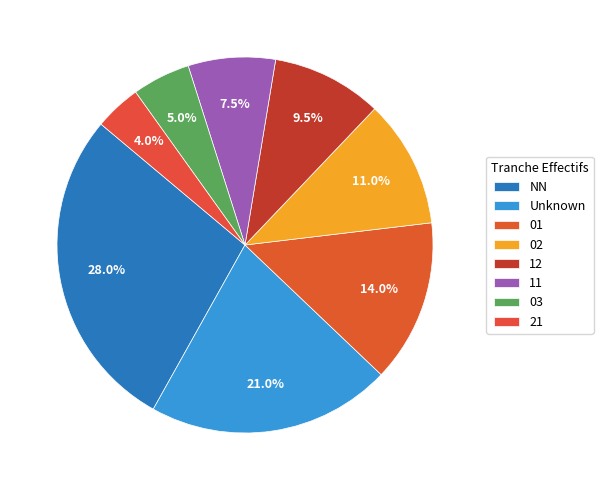

Is there any slice that represents more than half of the pie?

No